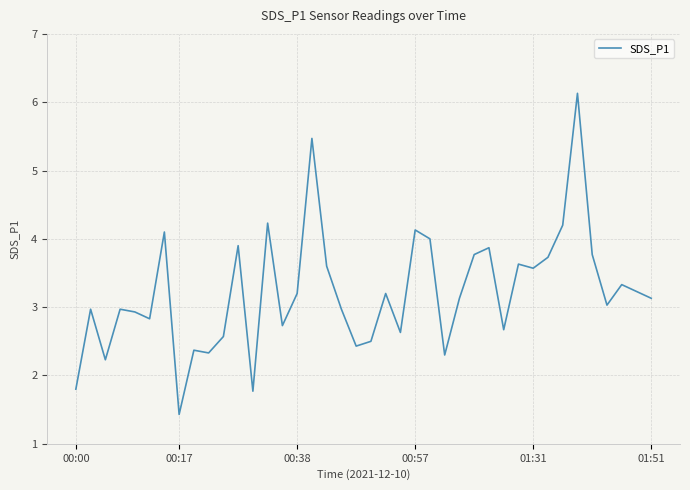

What is the difference between the maximum and minimum values?

4.7